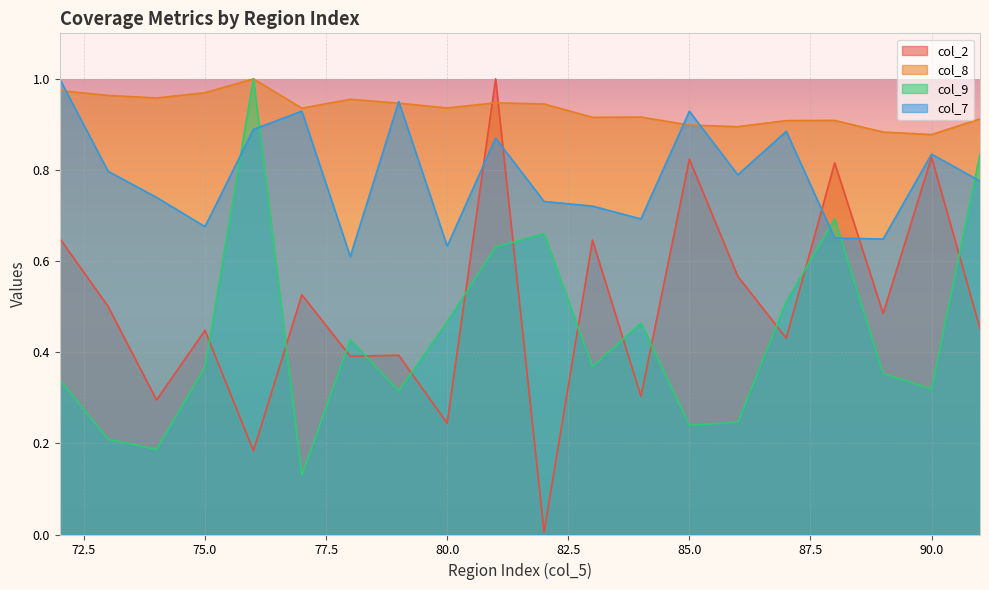

After their last crossing, which series has the higher values: col_2 or col_9?

col_9